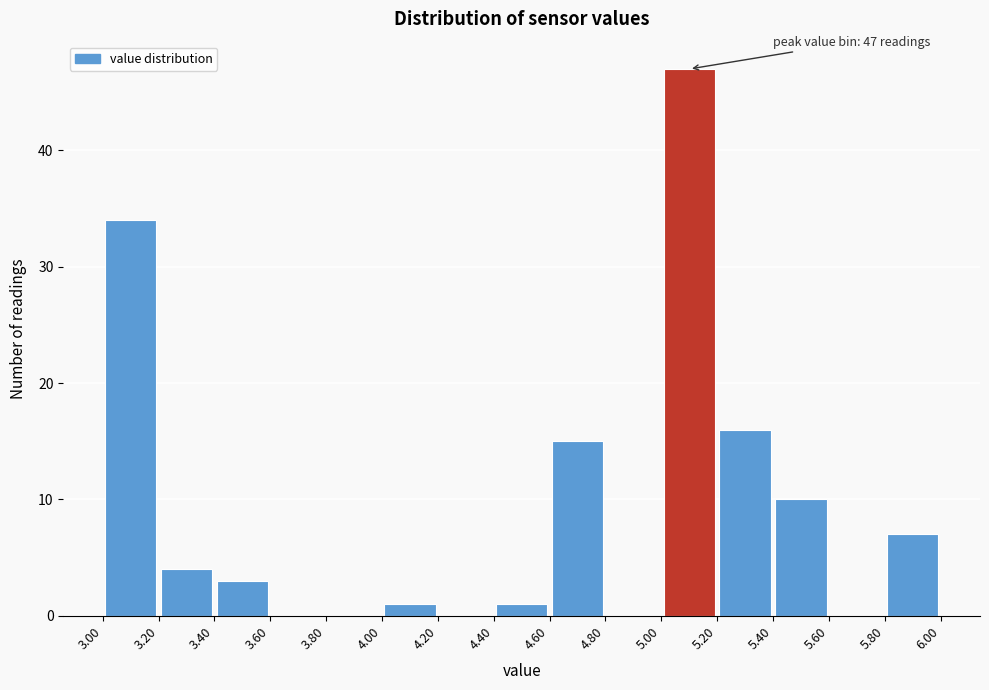

Over which range of the x-axis is the bar tallest?

5.00 to 5.20